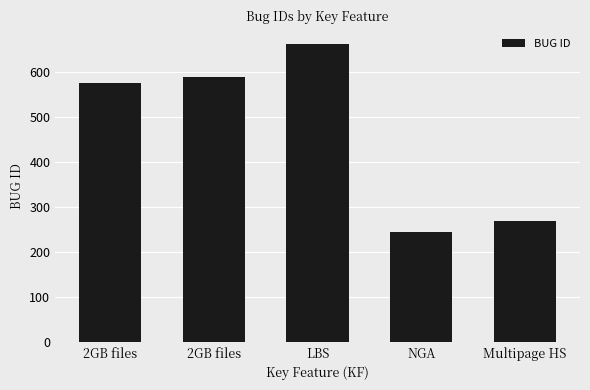

List the labels in order of value, largest first.

LBS, 2GB files, 2GB files, Multipage HS, NGA